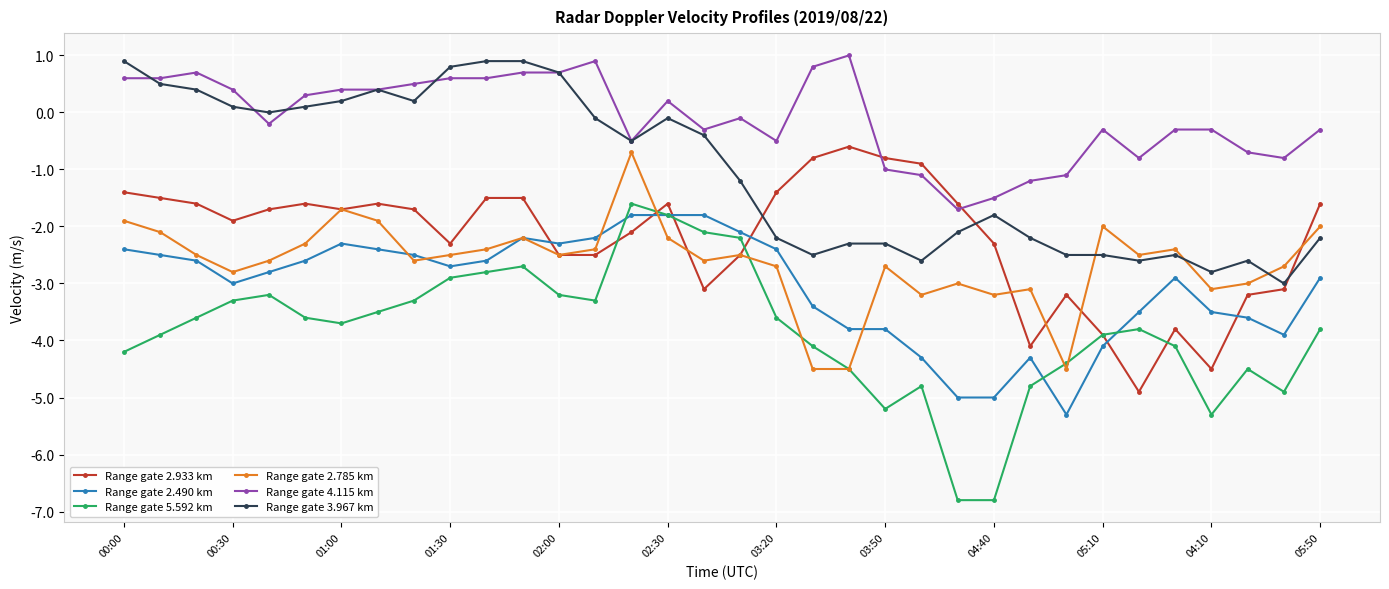

True or false: Range gate 2.933 km and Range gate 2.785 km intersect in this chart.

True